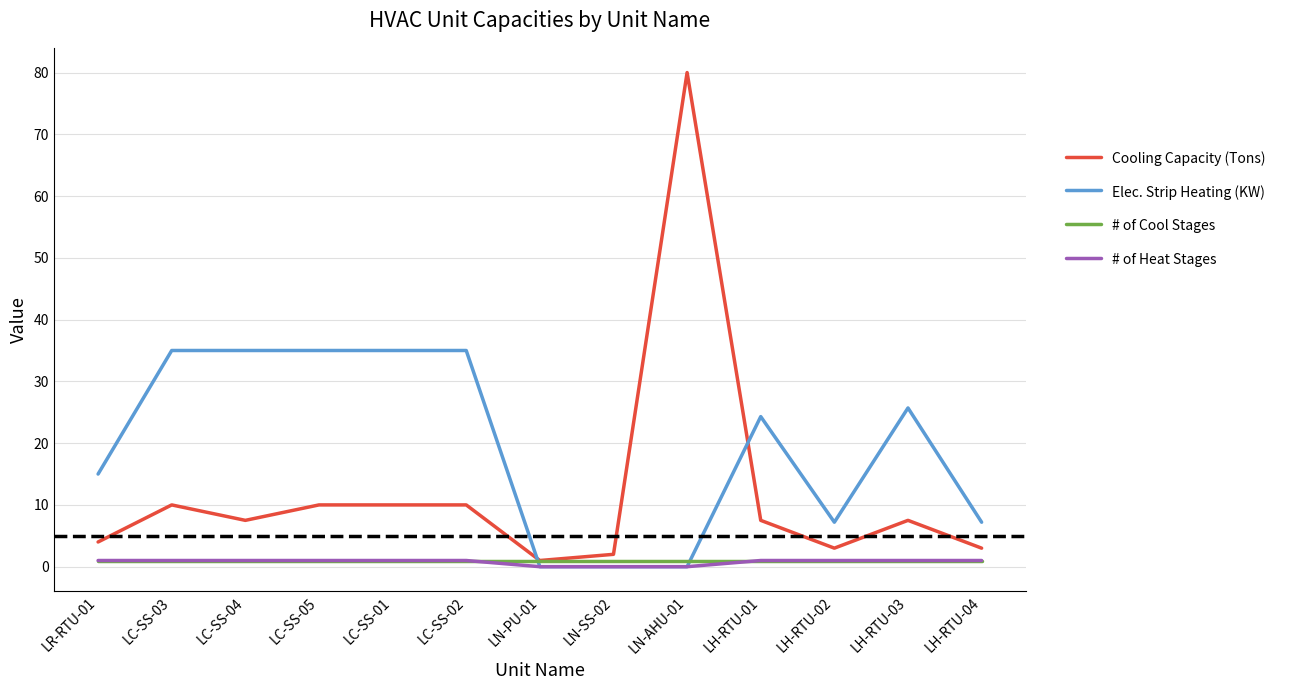

The Cooling Capacity (Tons) series shows 6.1 at LC-SS-03. True or false?

False